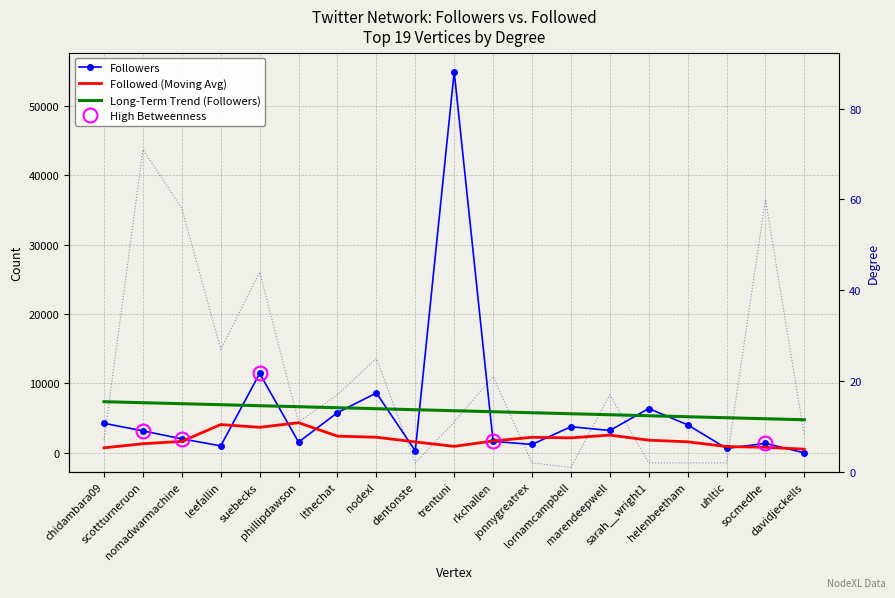

The Followers series shows 3235.0 at marendeepwell. True or false?

True